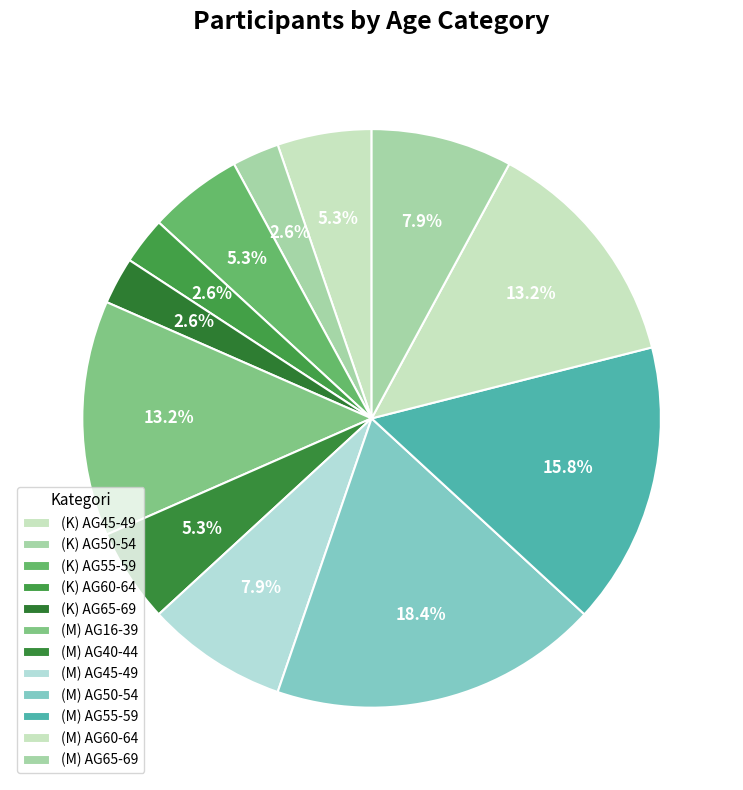

Does any single category account for the majority?

No